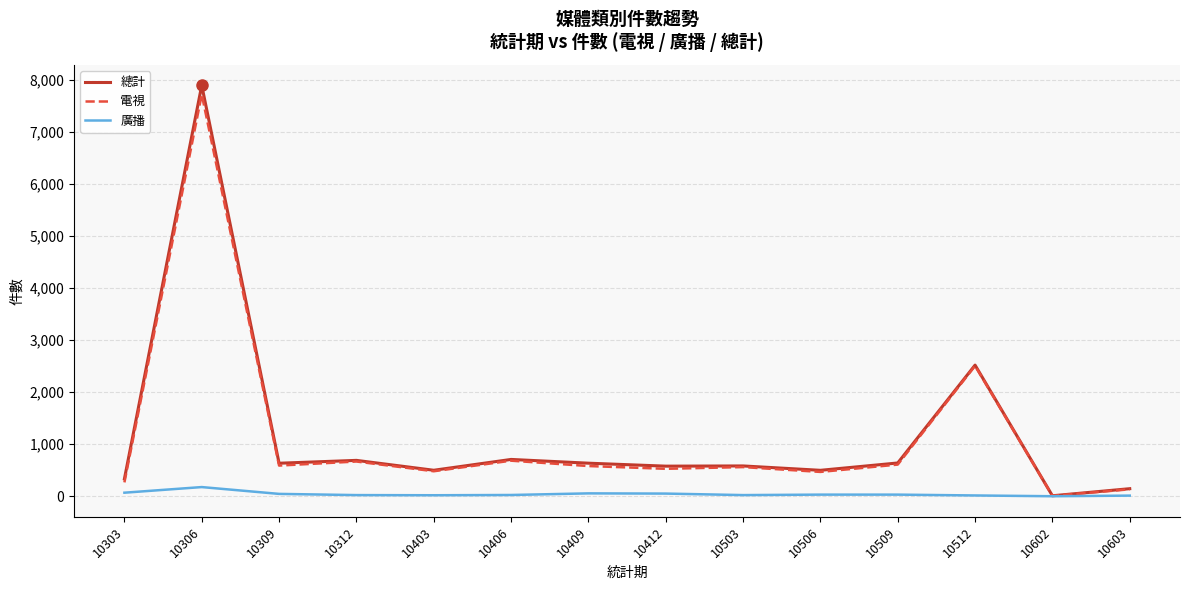

Rank the series by their maximum value, from highest to lowest.

總計, 電視, 廣播